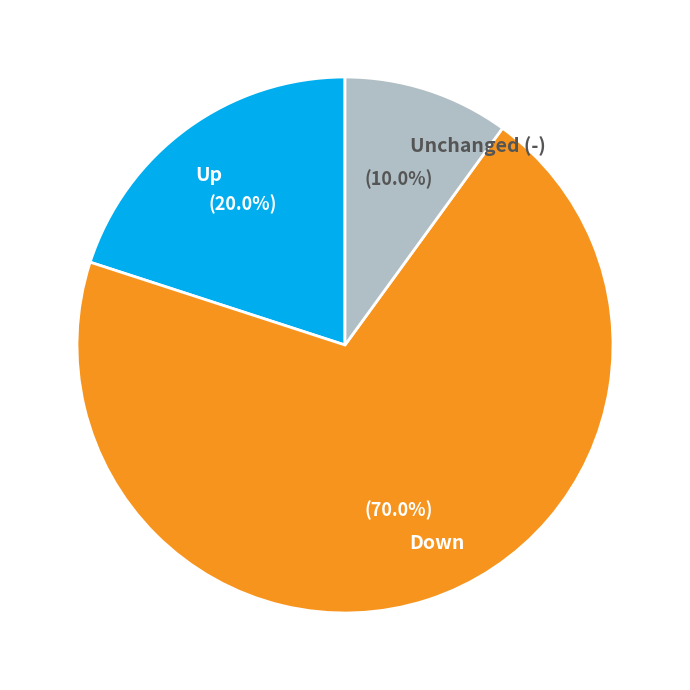

What percentage do Up and Down together represent?

90.0%